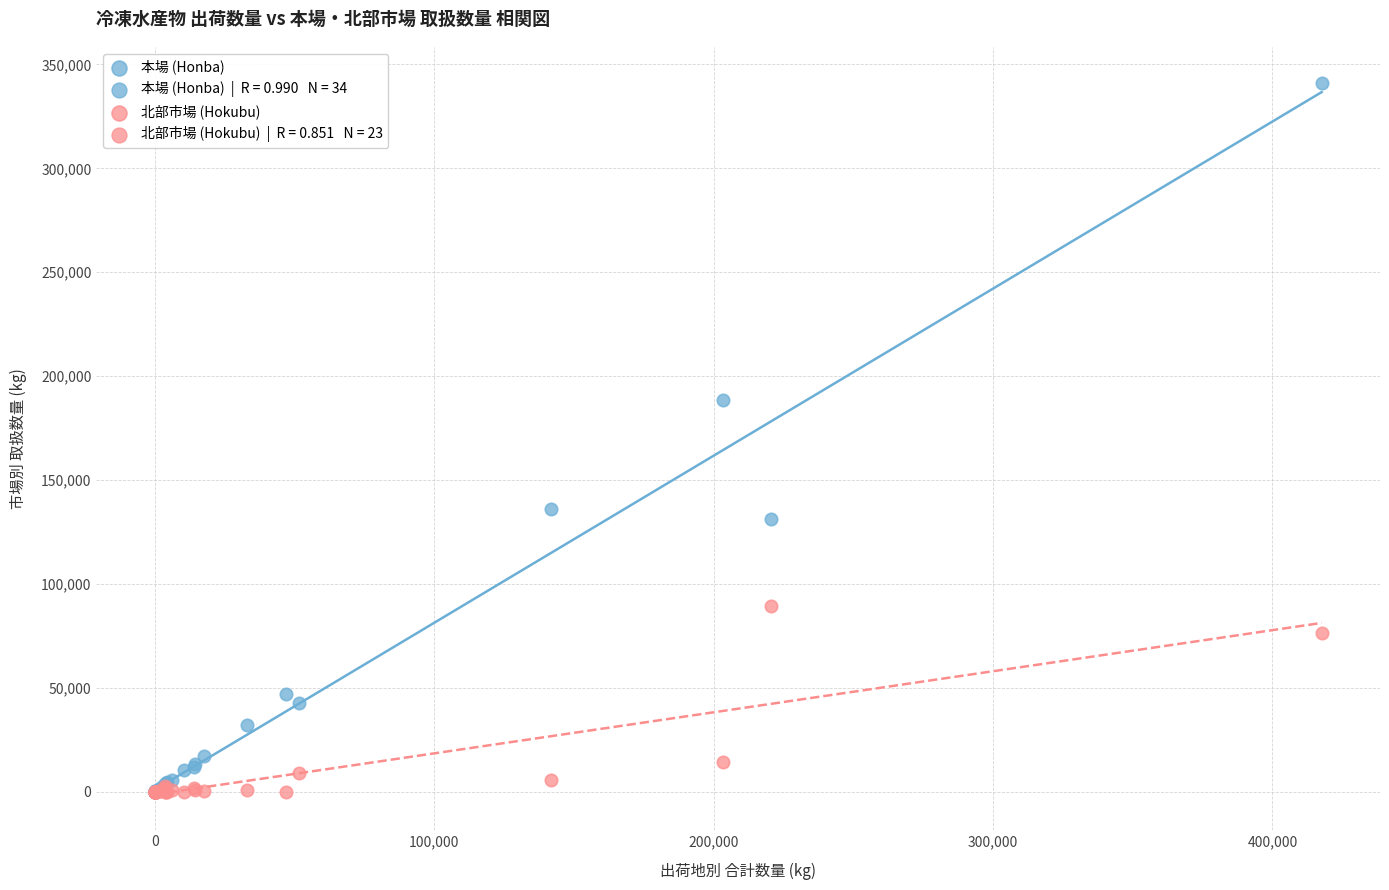

Which series reaches the maximum Y coordinate?

本場 (Honba)